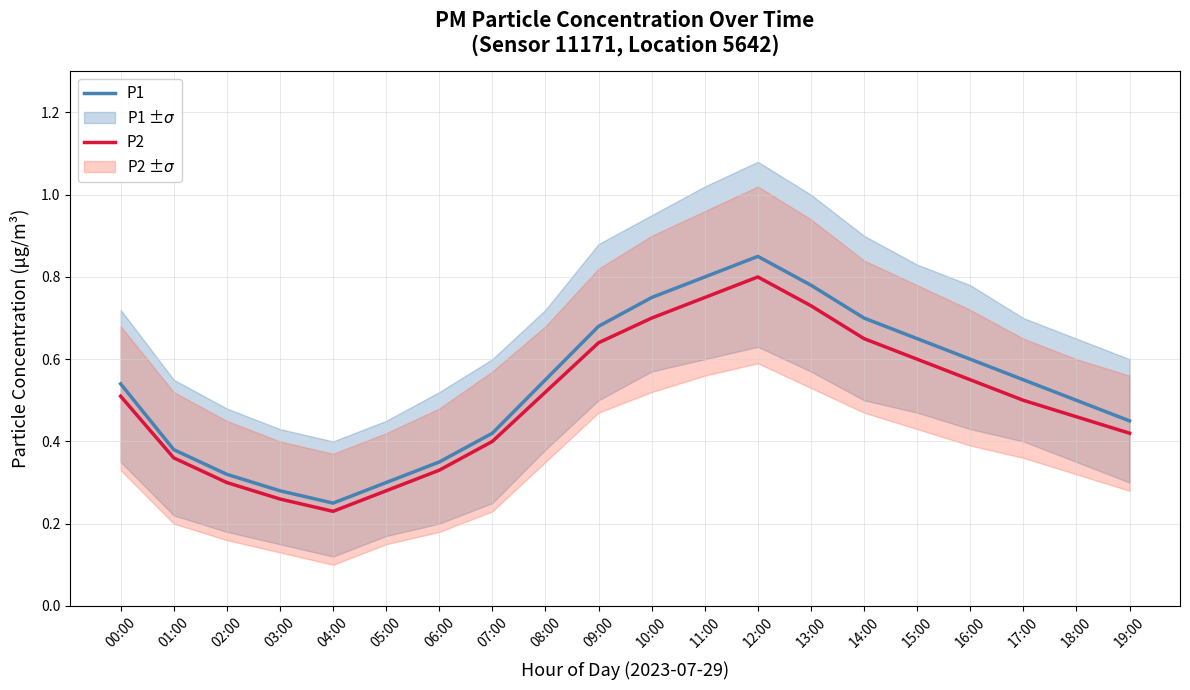

What is the label of the 6th point from the left?

05:00